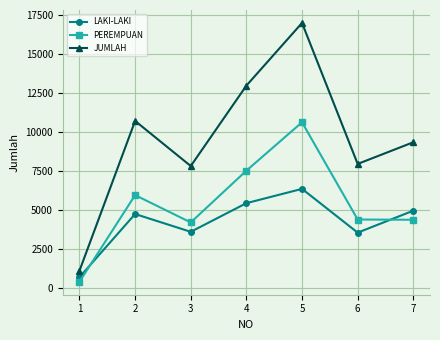

Rank the series by their maximum value, from highest to lowest.

JUMLAH, PEREMPUAN, LAKI-LAKI